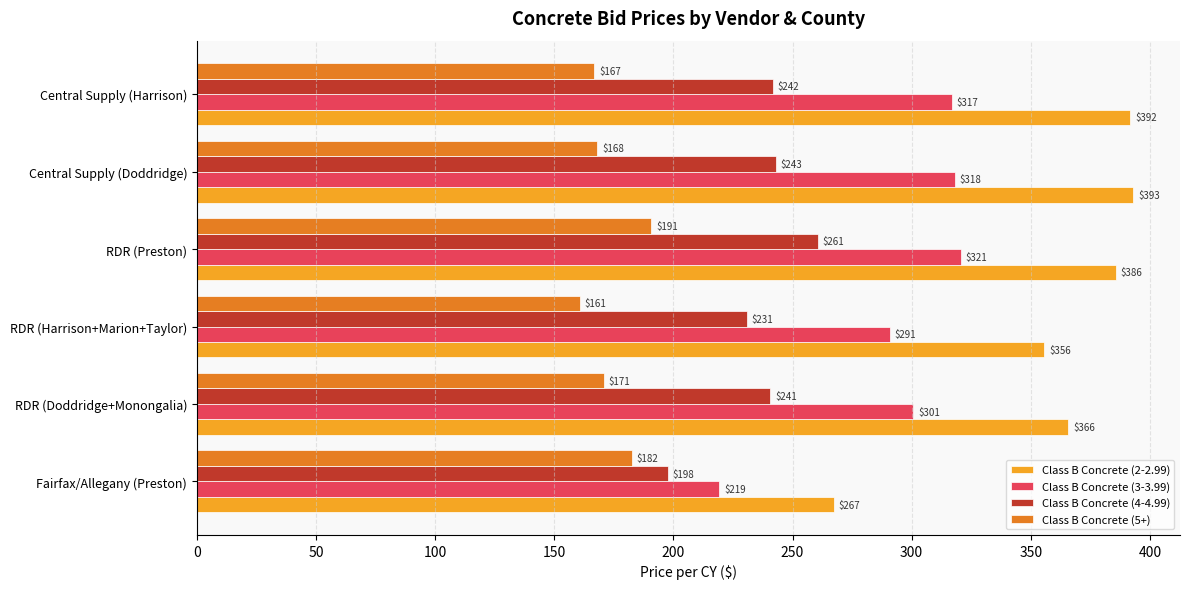

At how many categories does at least one series exceed 311?

5